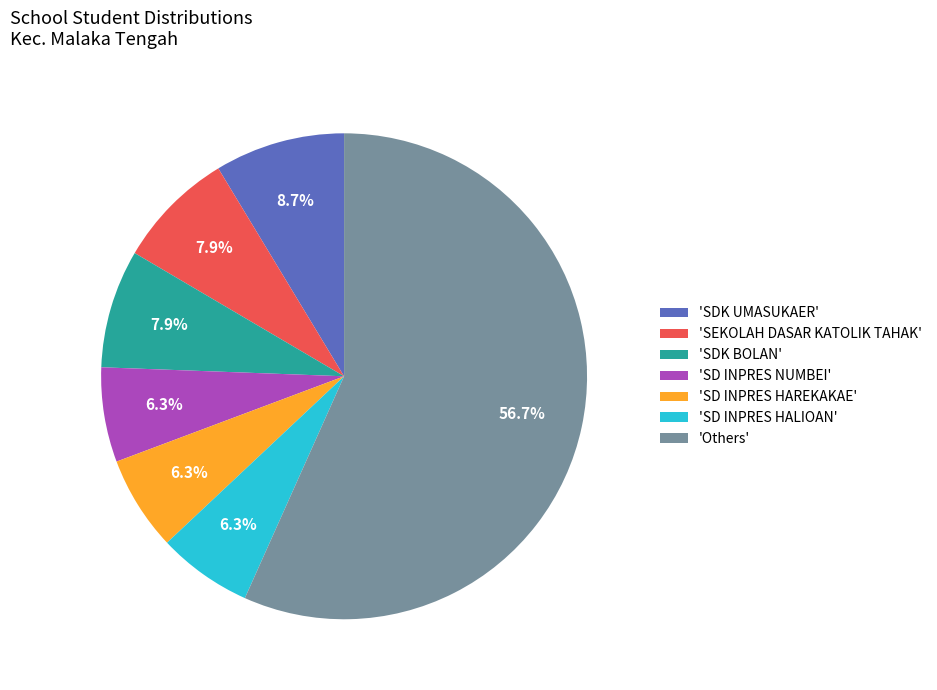

Which category has the biggest portion of the pie?

'Others'